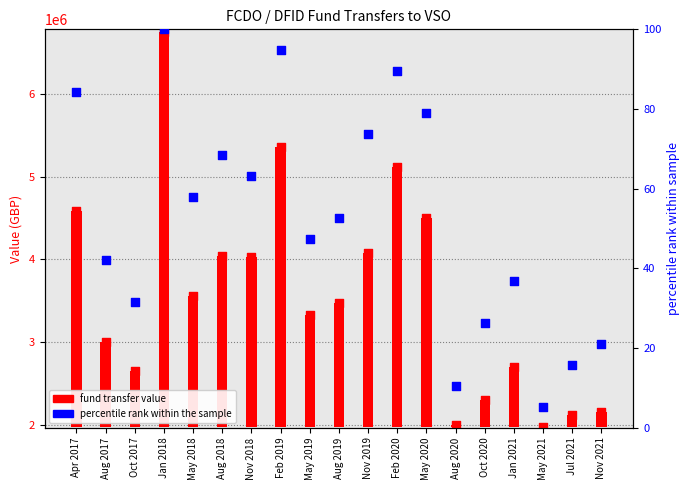

Which series has the largest Y range (max minus min)?

fund transfer value